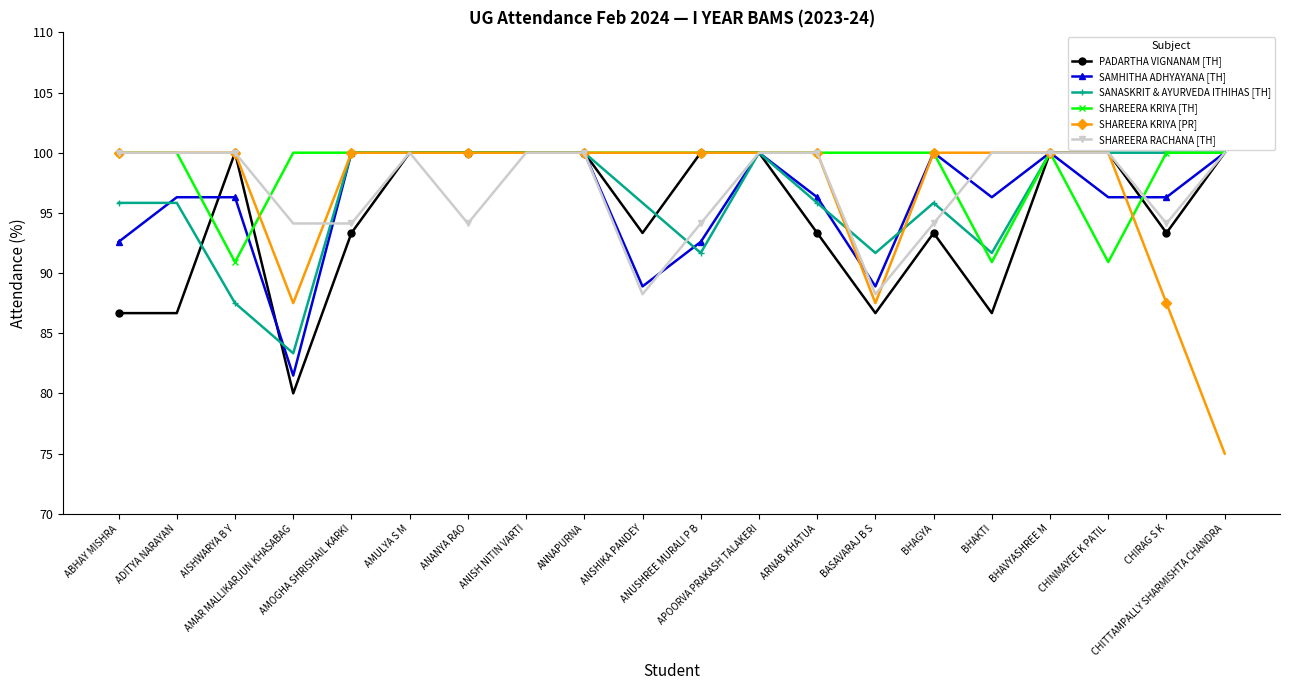

What is the label of the 1st point from the right?

CHITTAMPALLY SHARMISHTA CHANDRA